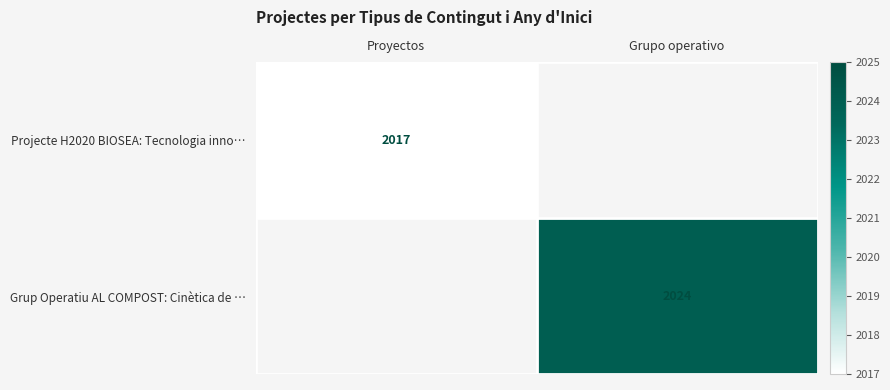

Is it true that Projecte H2020 BIOSEA: Tecnologia inno… equals 1392 at Proyectos?

False